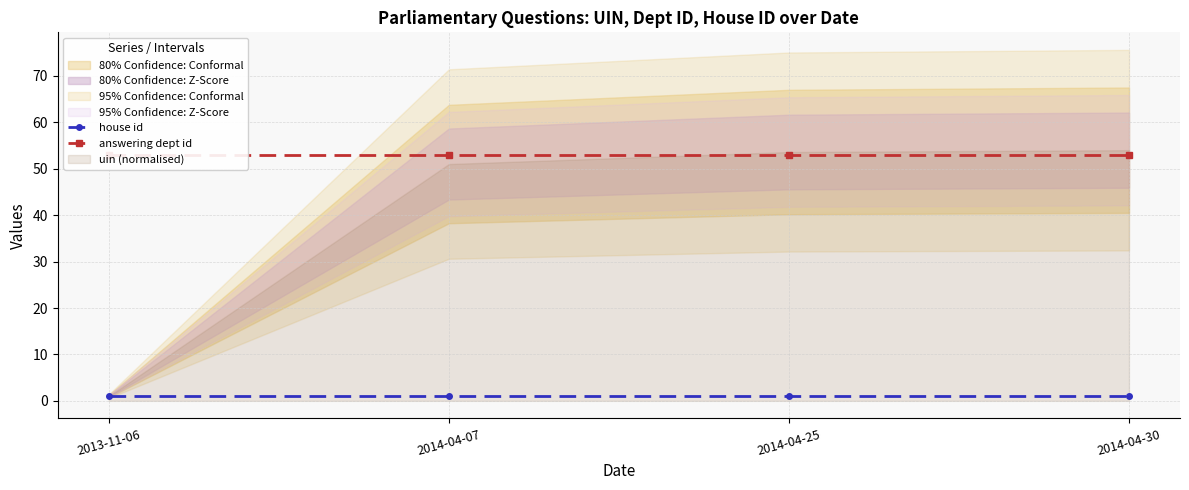

Does the chart display data point markers on the line(s)?

Yes